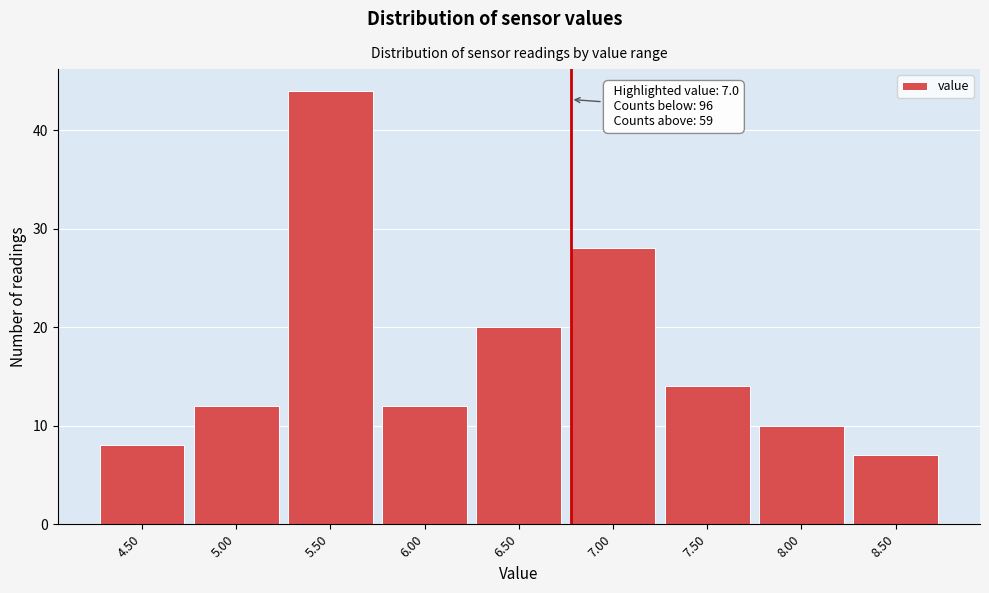

Reading left to right, list all the values displayed in this chart.

4.50=8	5.00=12	5.50=44	6.00=12	6.50=20	7.00=28	7.50=14	8.00=10	8.50=7